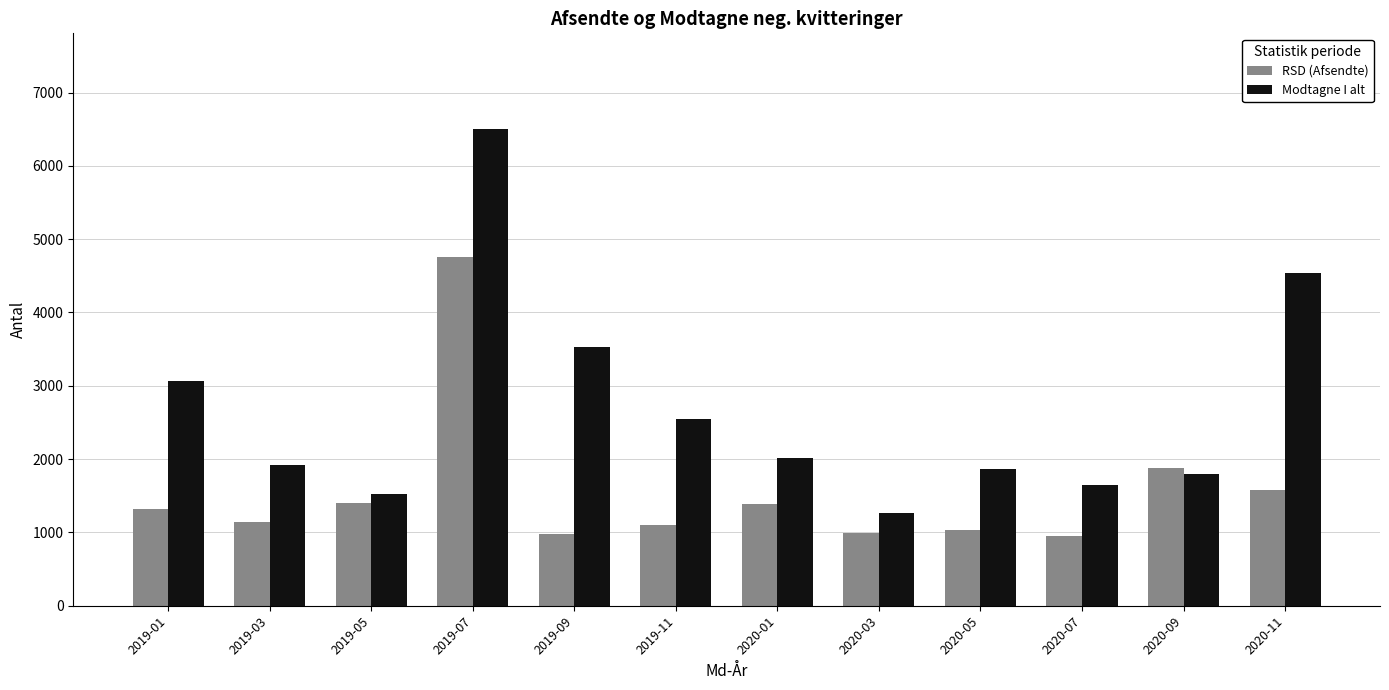

Is it true that Modtagne I alt equals 1641 at 2020-07?

True